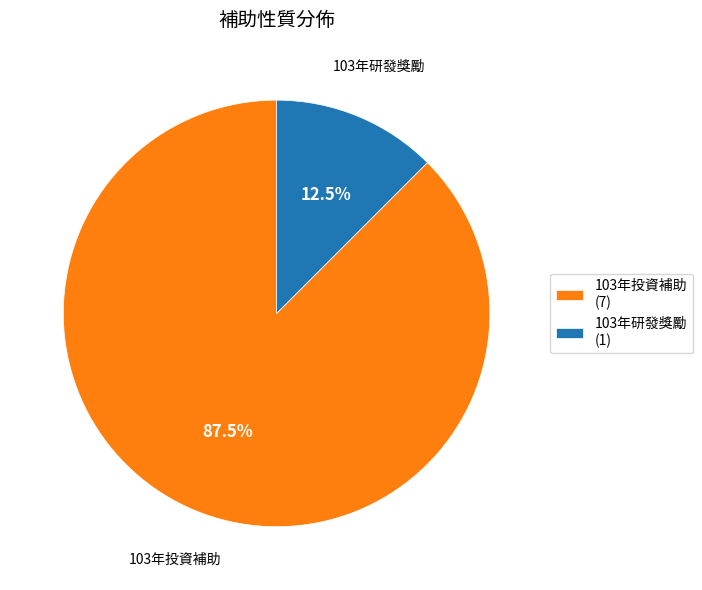

How many slices are in this pie chart?

2